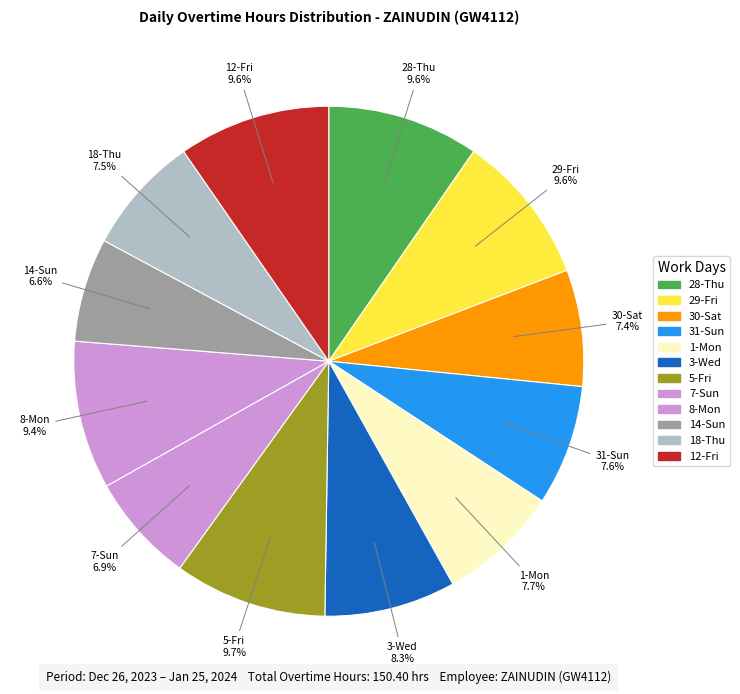

Count the number of slices in the pie.

12